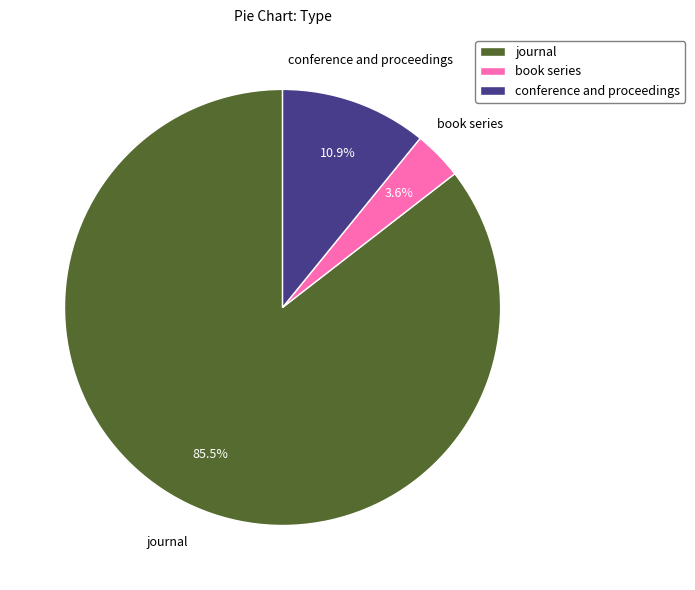

Is there a majority slice in this chart?

Yes